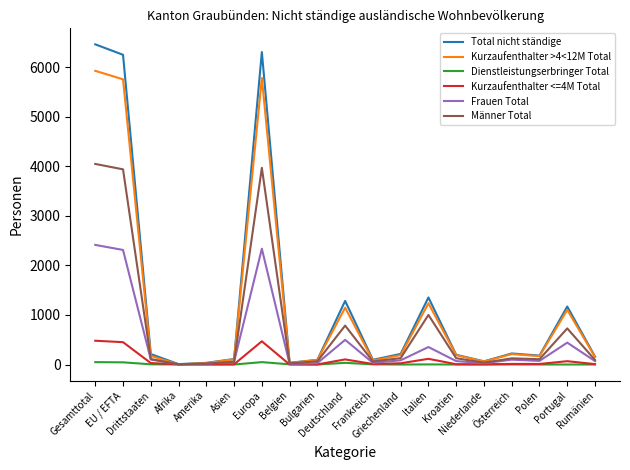

Rank the series by their maximum value, from highest to lowest.

Total nicht ständige, Kurzaufenthalter >4<12M Total, Männer Total, Frauen Total, Kurzaufenthalter <=4M Total, Dienstleistungserbringer Total